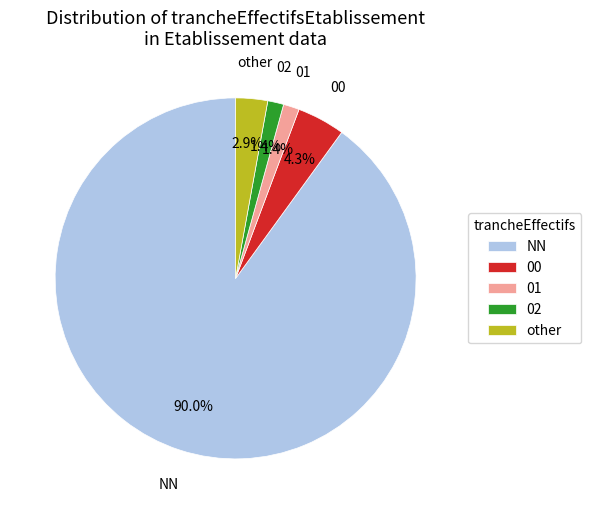

Approximately how many times larger is the value at 01 compared to 00?

0.3